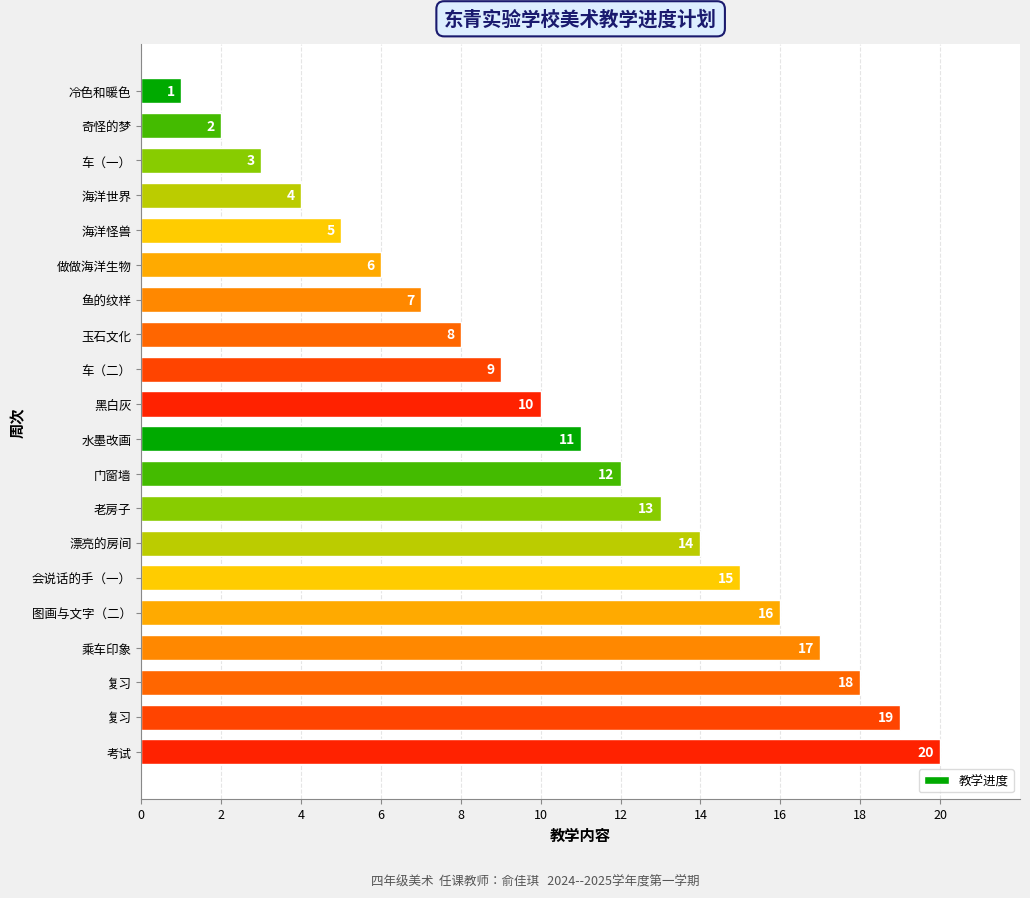

How many values are below 11?

10